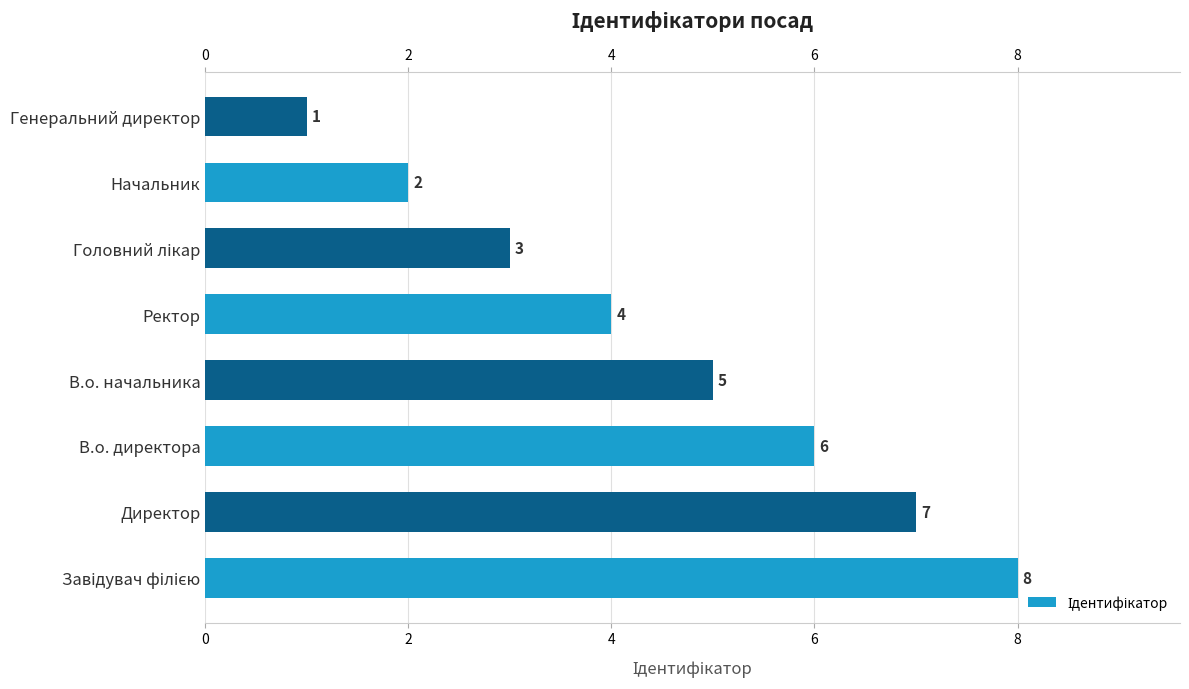

What value does the data have at Директор?

7